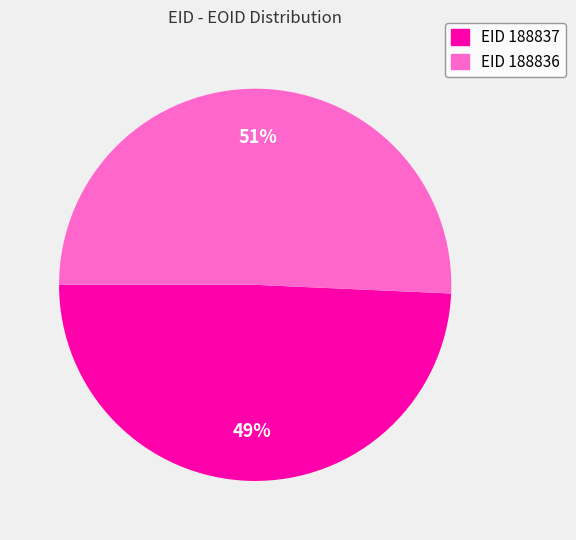

Is there any slice that represents more than half of the pie?

Yes